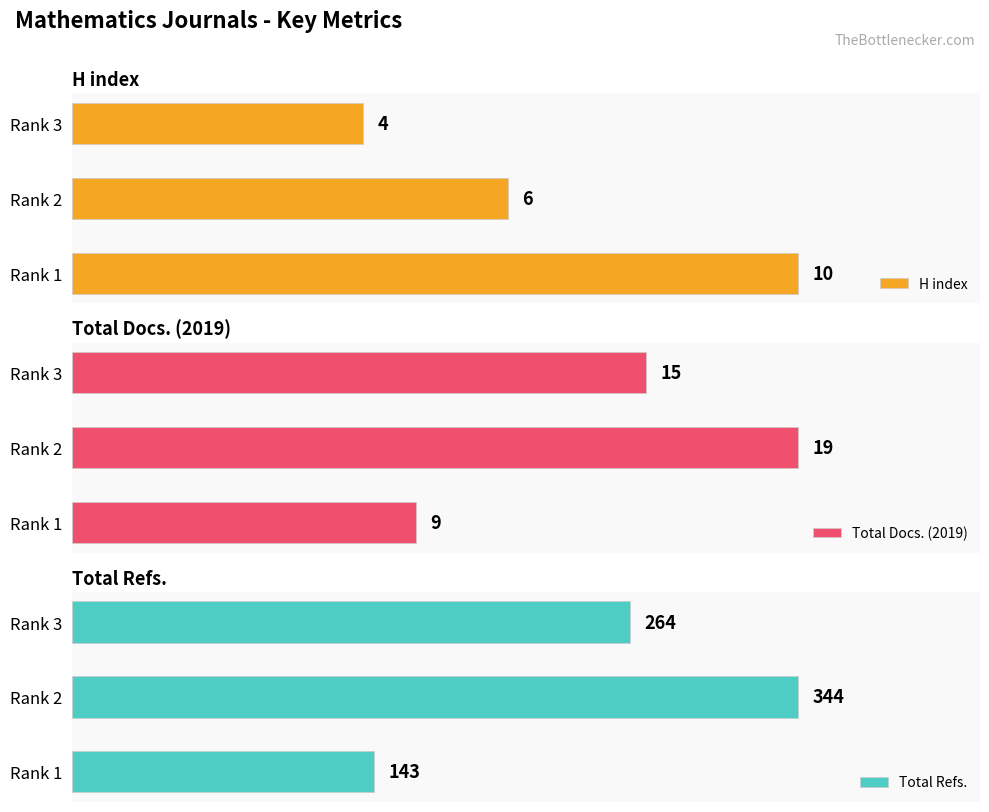

What is the highest value of the H index series?

10